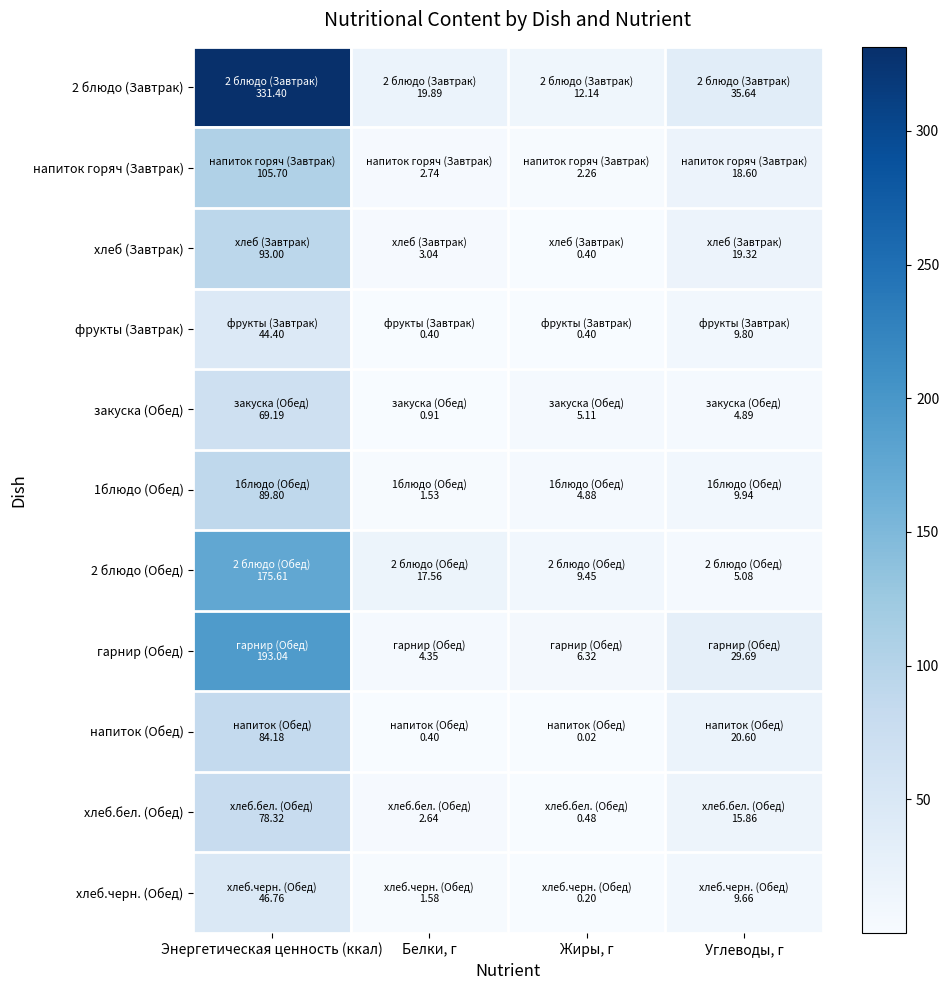

Which series has the widest spread of values?

2 блюдо (Завтрак)